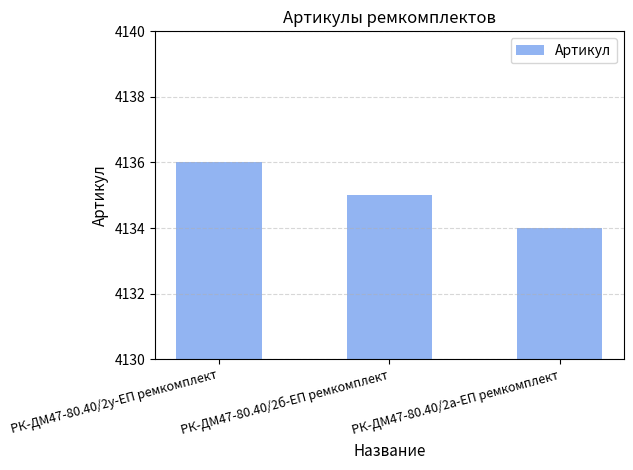

Count the values in the range 4134 to 4136.

3